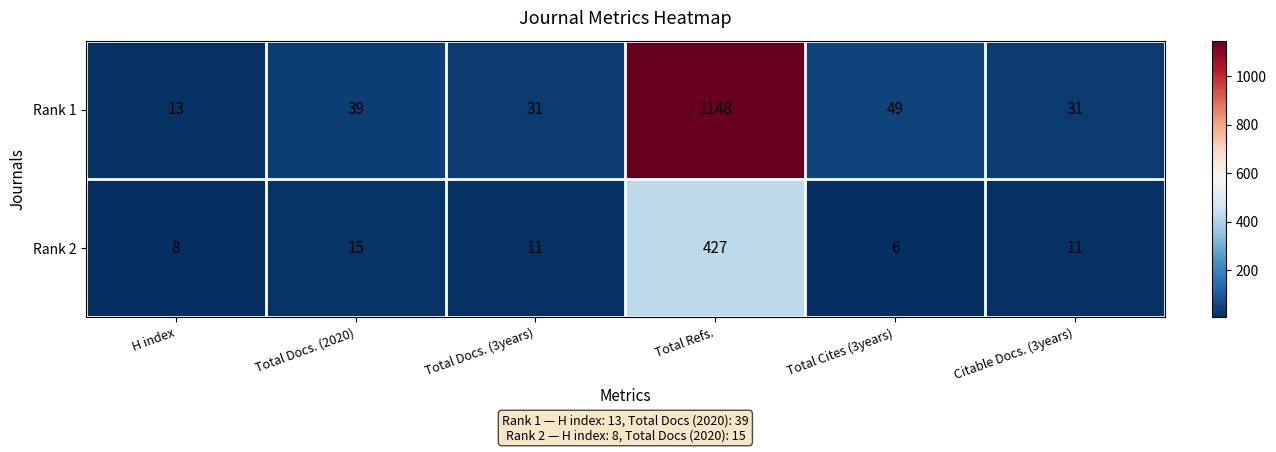

Rank the series by their average value, from highest to lowest.

Rank 1, Rank 2